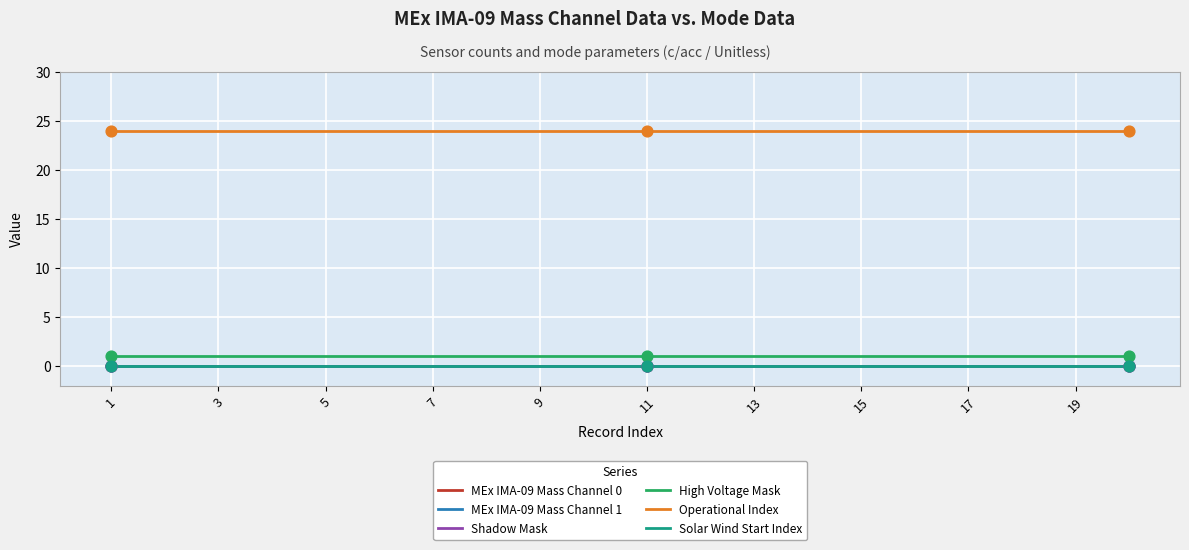

At which category is the sum across all series the highest?

1